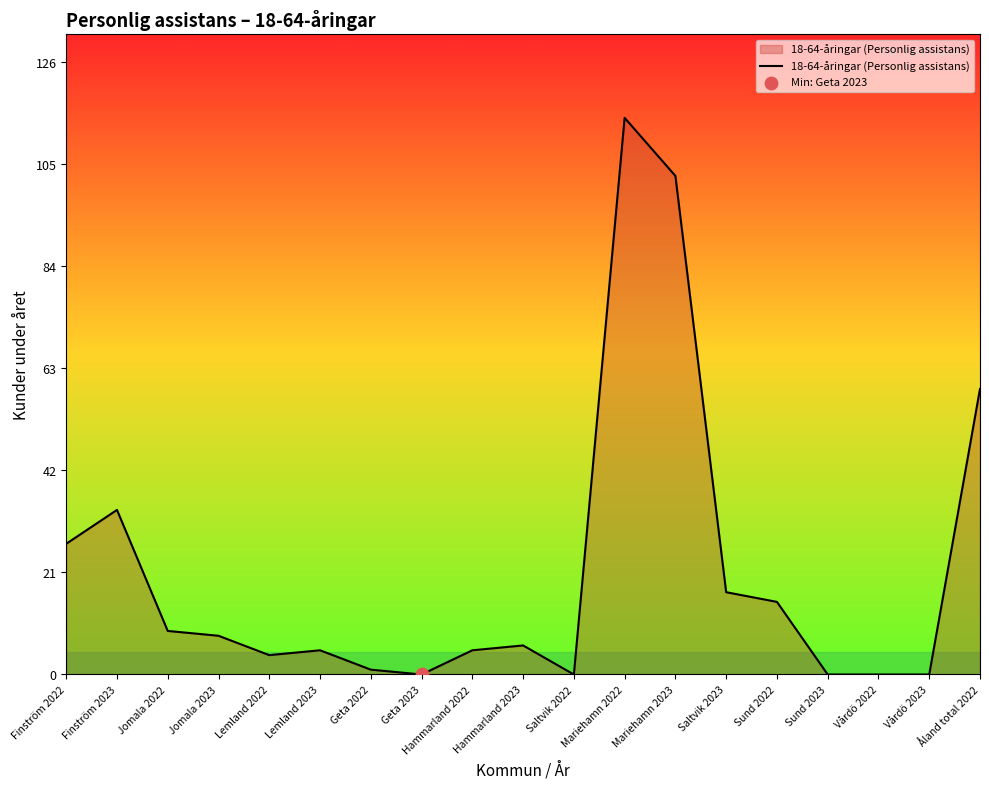

Between Hammarland 2023 and Sund 2023, which is larger?

Hammarland 2023